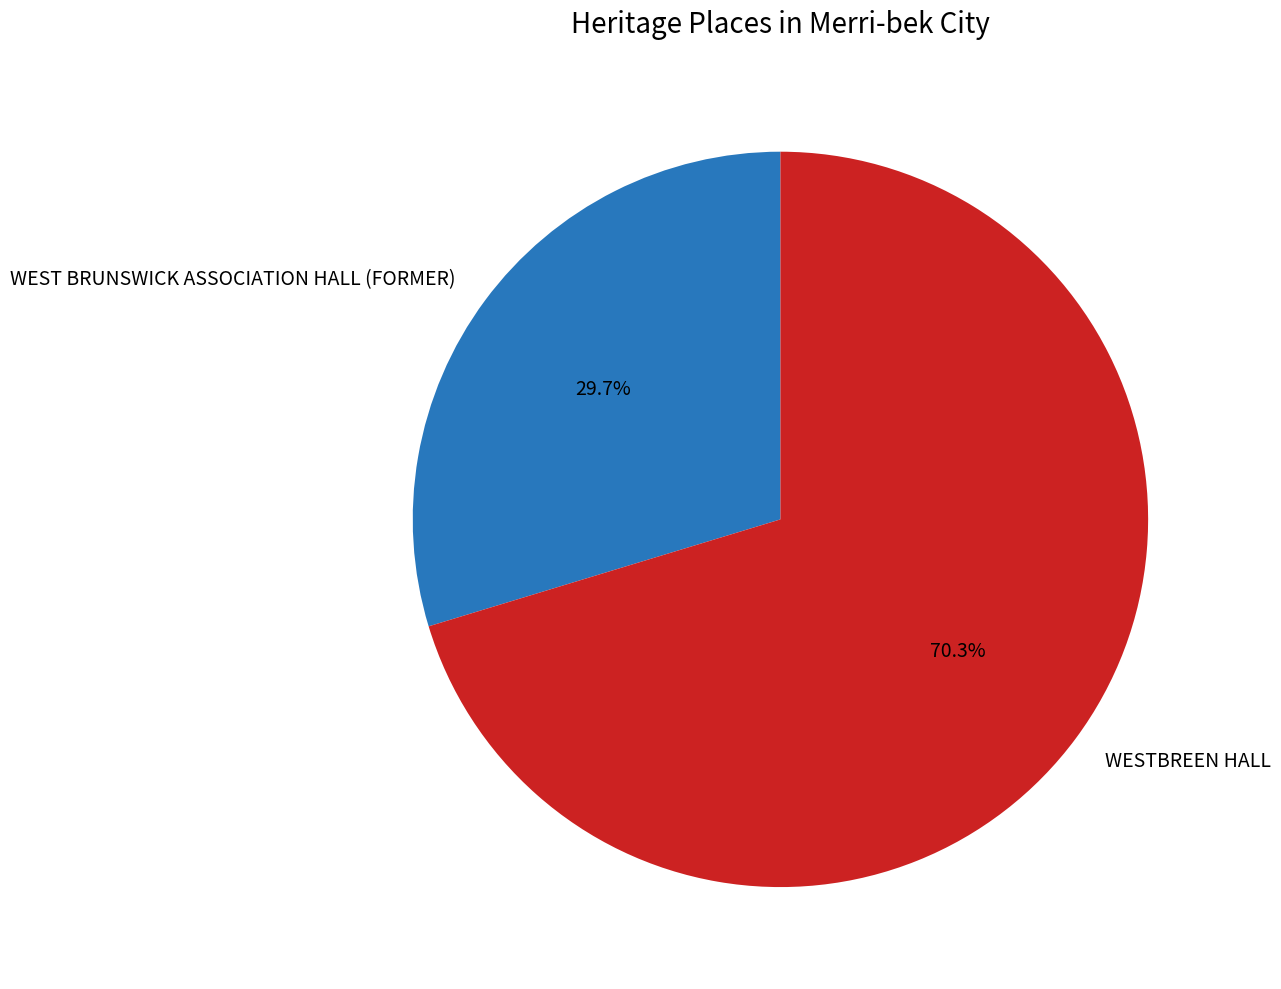

Is the sum of WESTBREEN HALL and WEST BRUNSWICK ASSOCIATION HALL (FORMER) greater than half?

Yes